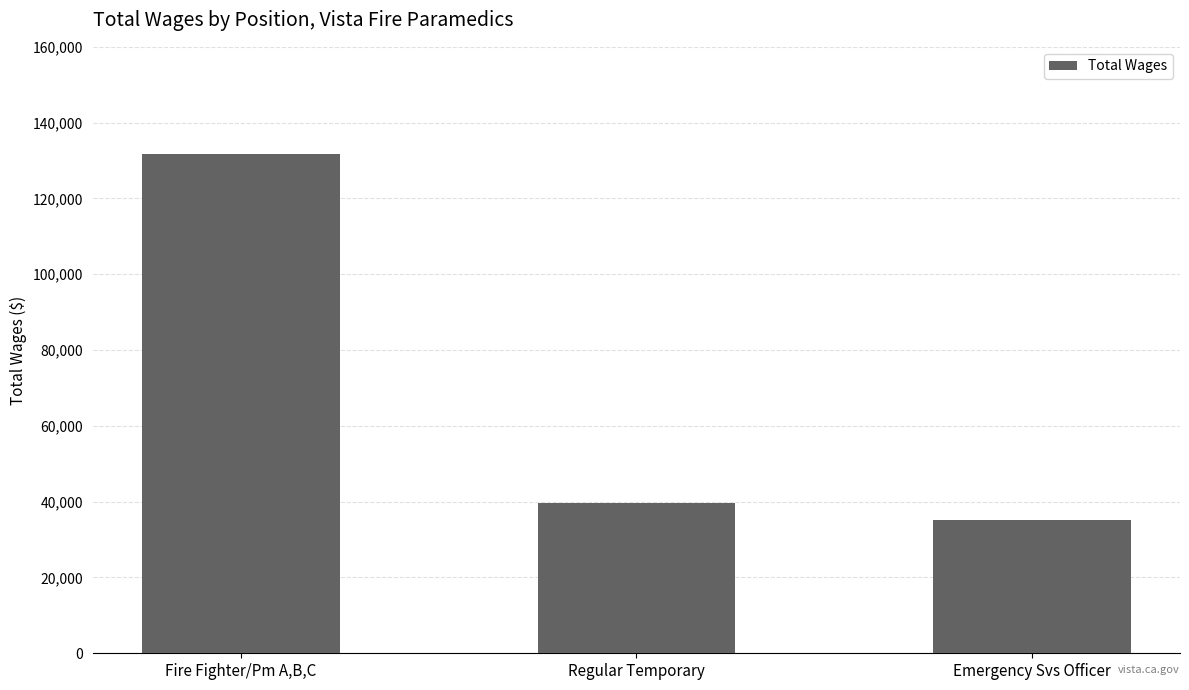

Read the value at Fire Fighter/Pm A,B,C.

131723